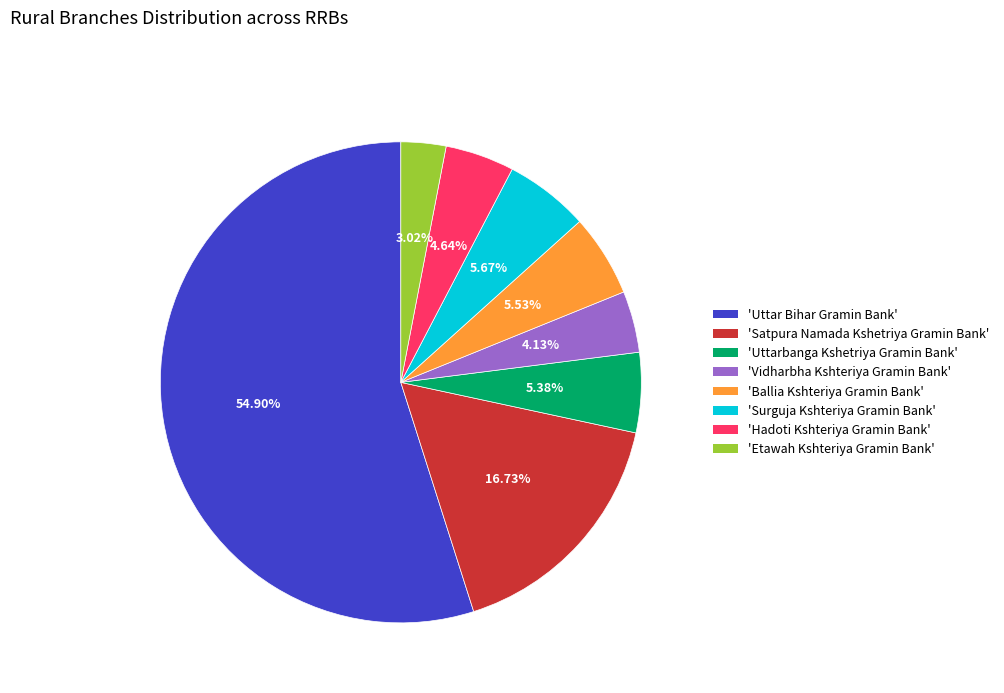

Approximately how many times larger is the value at 'Satpura Namada Kshetriya Gramin Bank' compared to 'Hadoti Kshteriya Gramin Bank'?

3.6